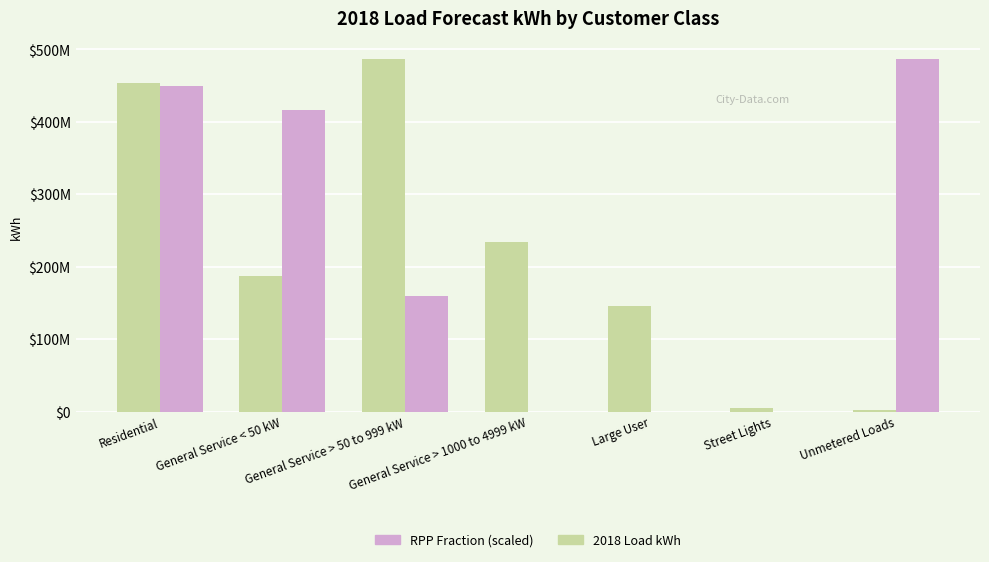

Reading left to right, transcribe all the data shown in this chart.

2018 Load (kWh): 453789900.7	186565536.3	487155103.9	234220609.7	145628457.4	5151174.3	2273988.0
RPP % × Max kWh: 449351867.8	416809906.9	159738158.6	0.0	0.0	0.0	486180793.7